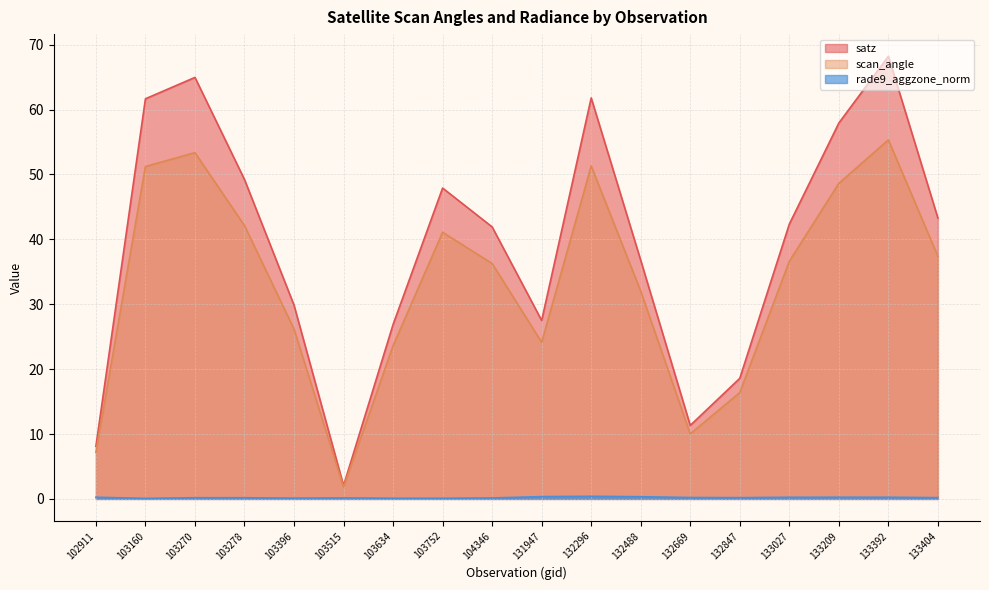

True or false: satz and rade9_aggzone_norm cross at least once.

False